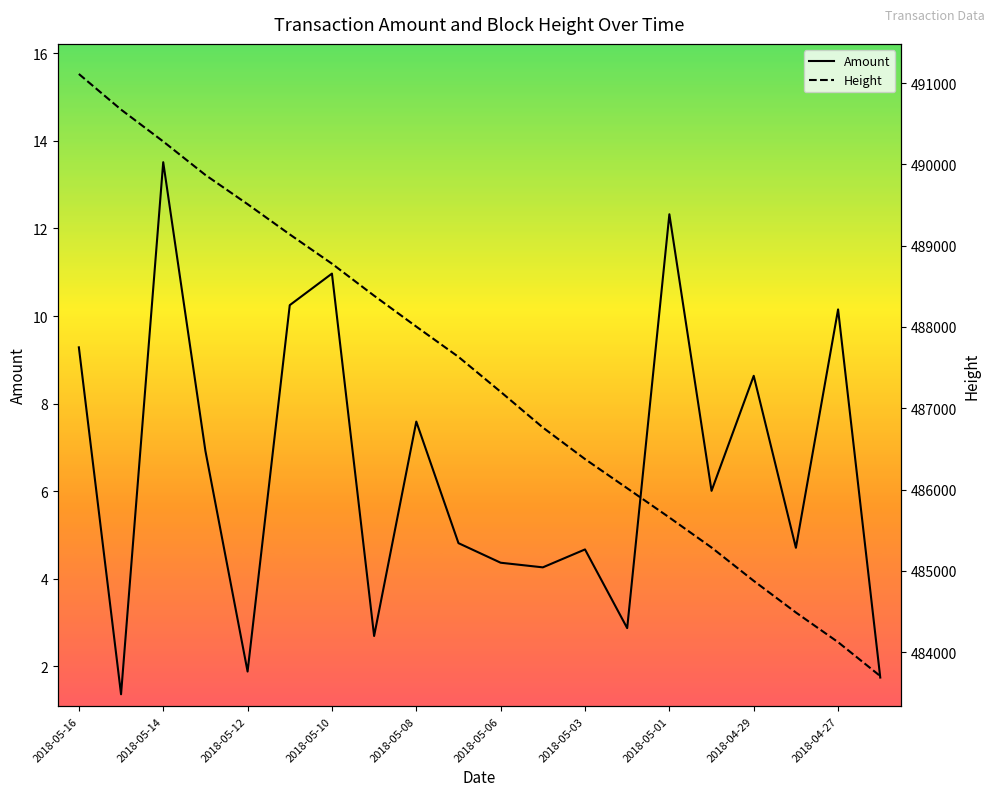

True or false: Amount and Height intersect in this chart.

False